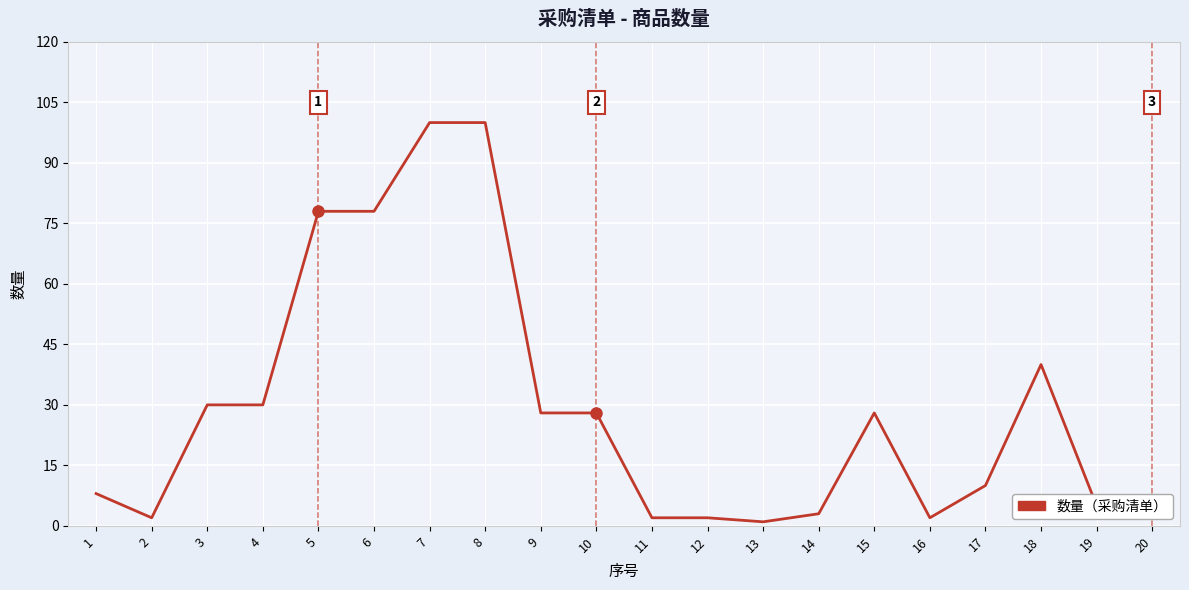

The value at 4 is 12. True or false?

False